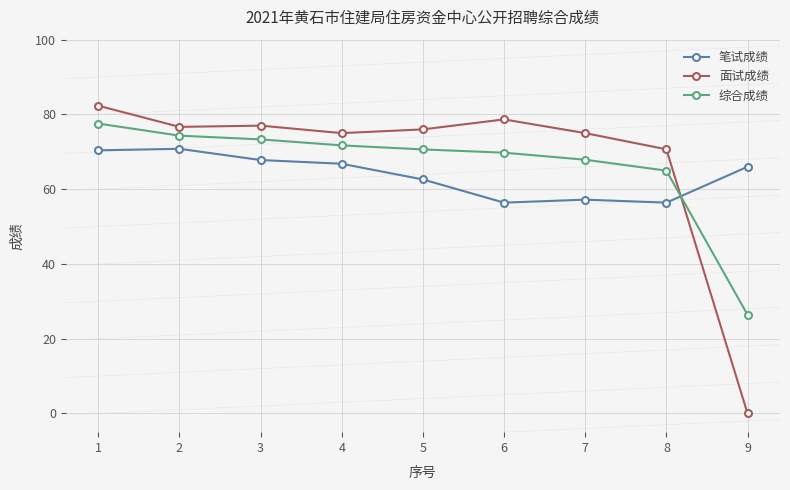

What is the highest value of the 笔试成绩 series?

70.8